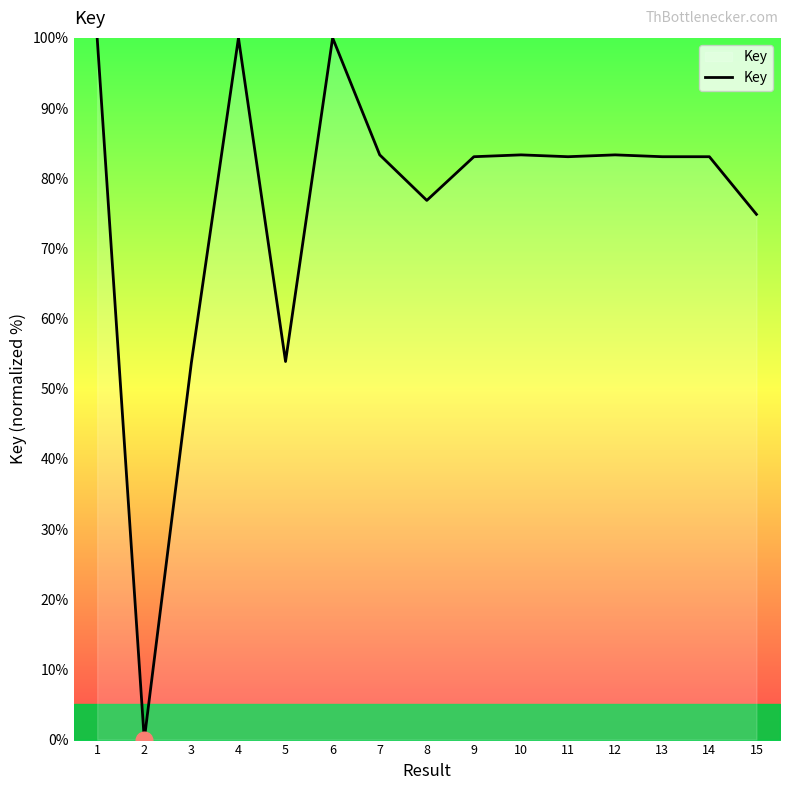

What is the maximum value shown in the chart?

100.0